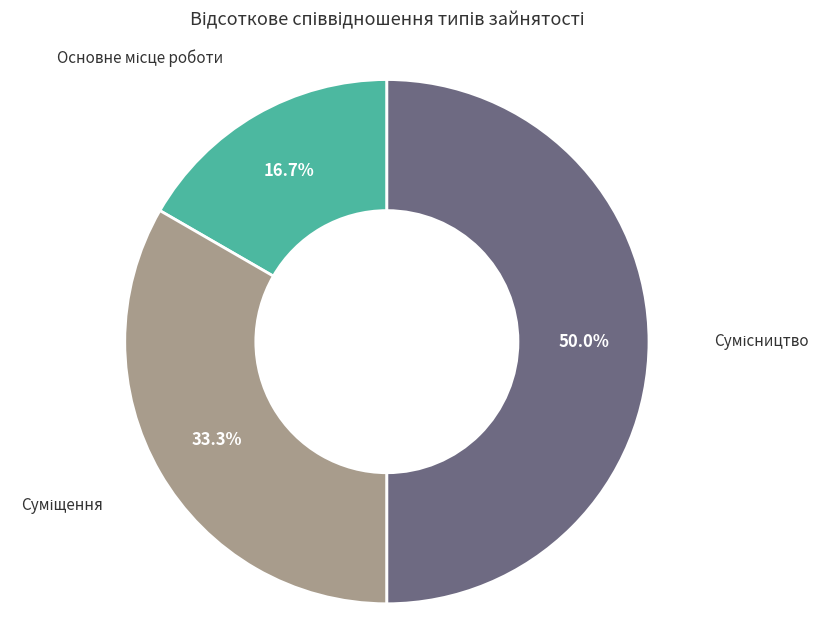

To the nearest percent, what is the difference between the largest and smallest slice percentages?

33%